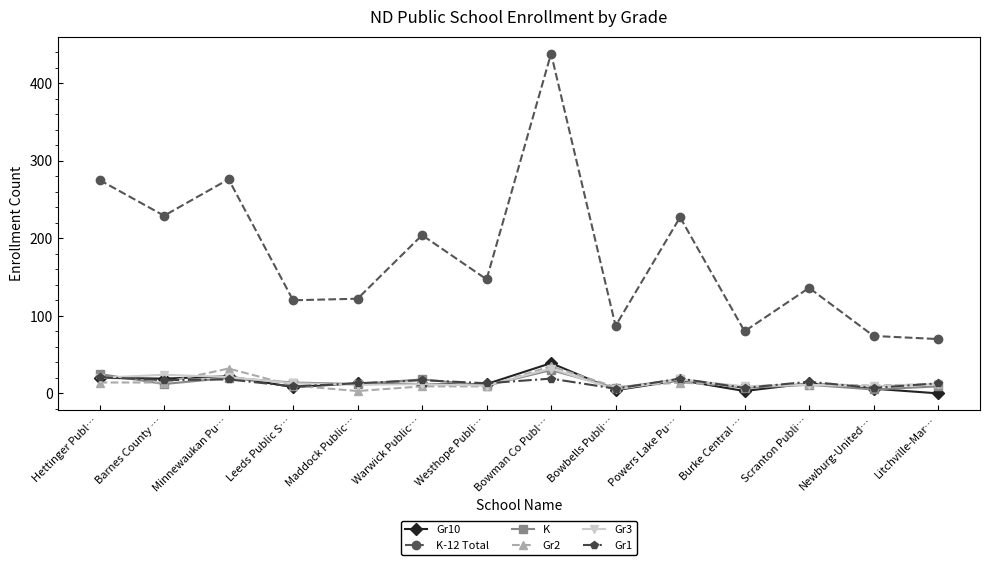

Which series has the largest range (max minus min)?

K-12 Total